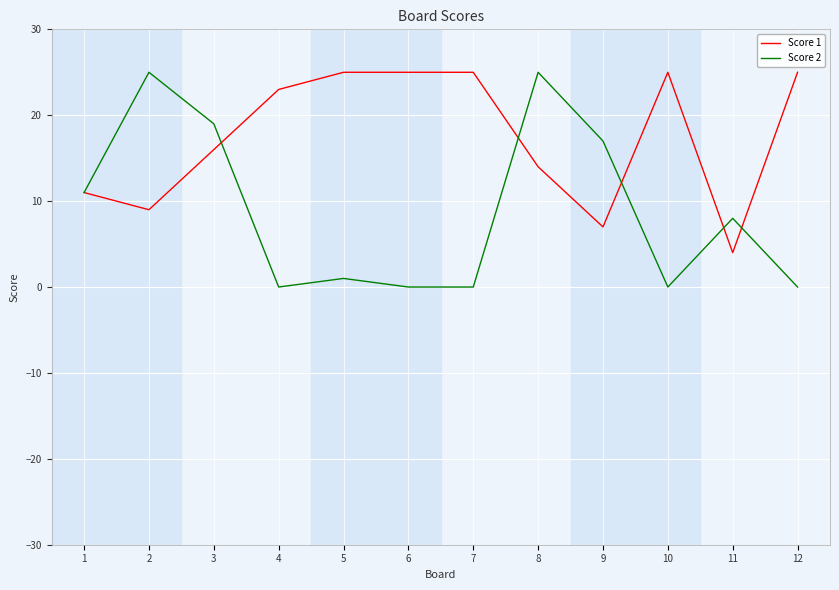

Which series has the widest spread of values?

Score 2